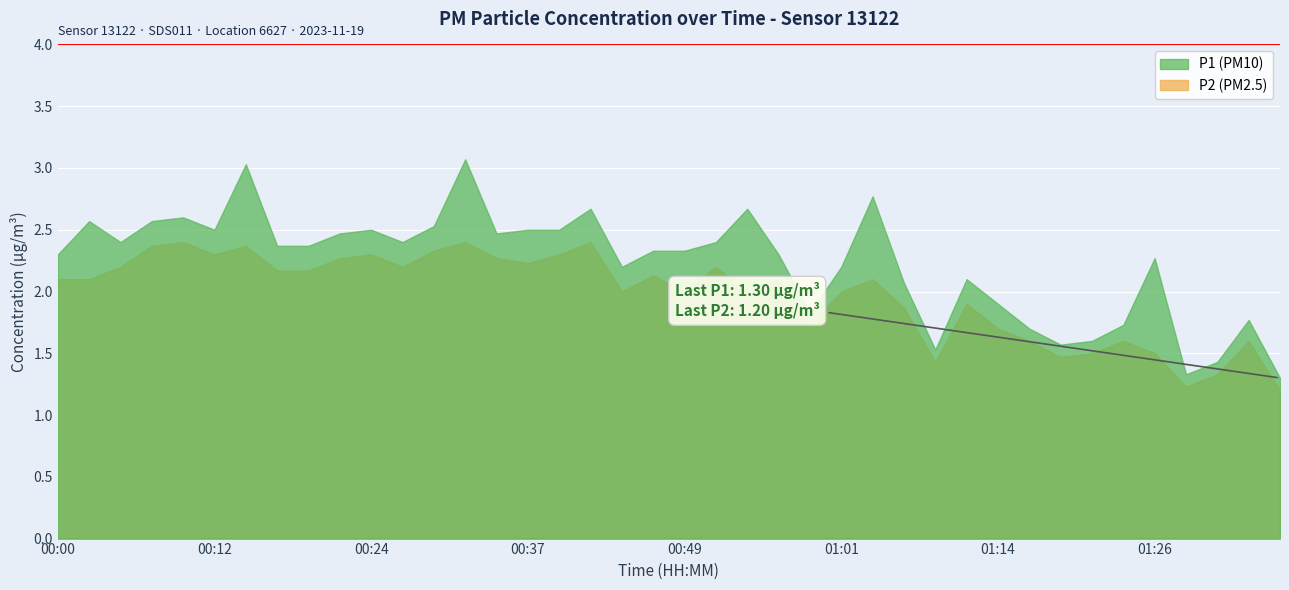

Which series has the widest spread of values?

P1